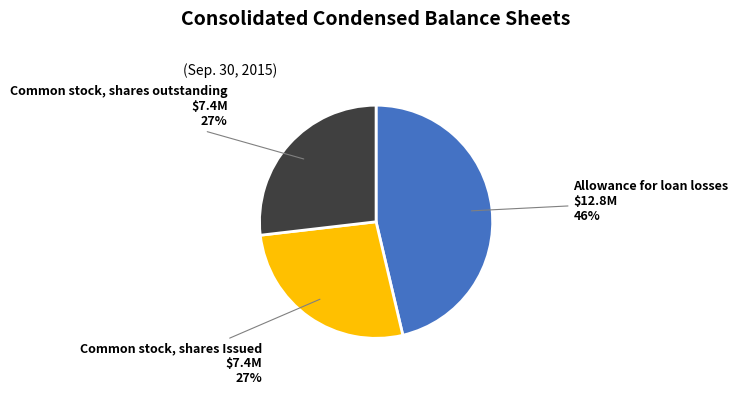

To the nearest percent, what is the difference between the largest and smallest slice percentages?

19%